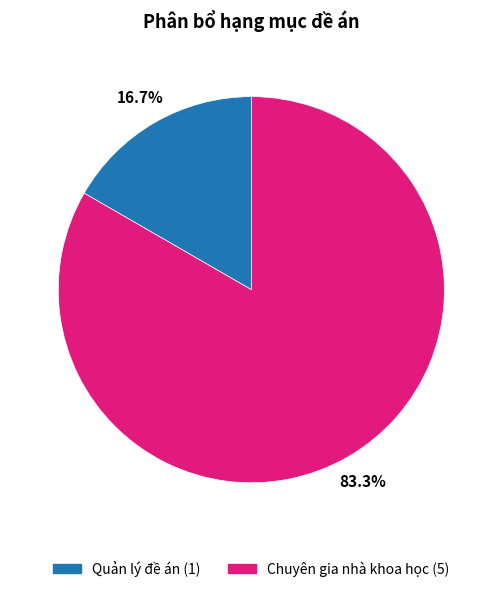

Between Quản lý đề án and Chuyên gia nhà khoa học, which is larger?

Chuyên gia nhà khoa học